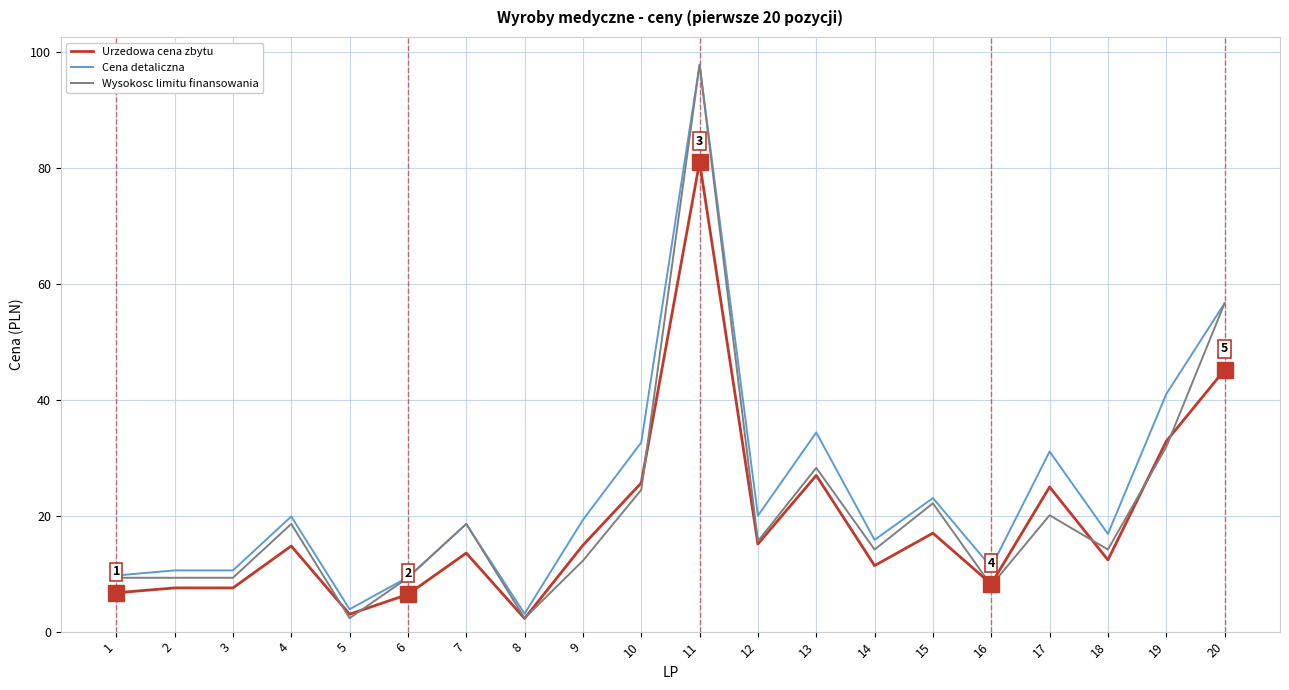

How many lines are shown in the chart?

3